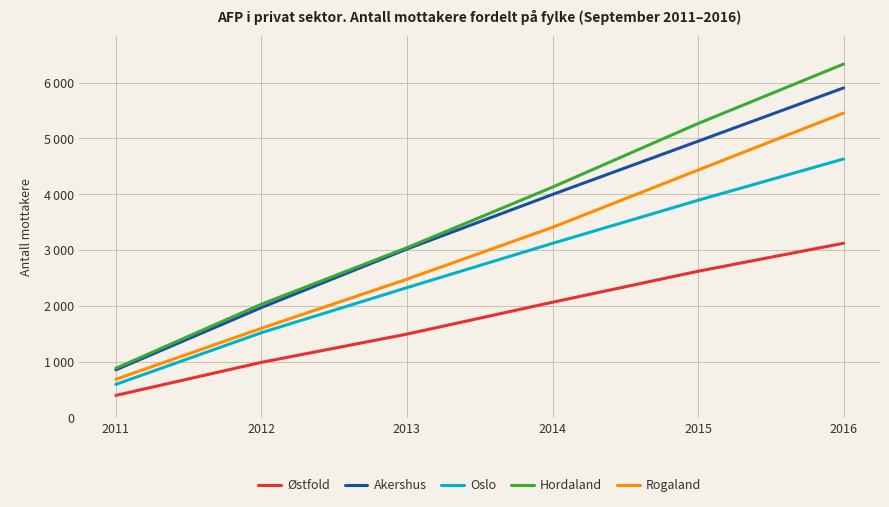

At 2013, list the series in order from smallest to largest.

Østfold, Oslo, Rogaland, Akershus, Hordaland